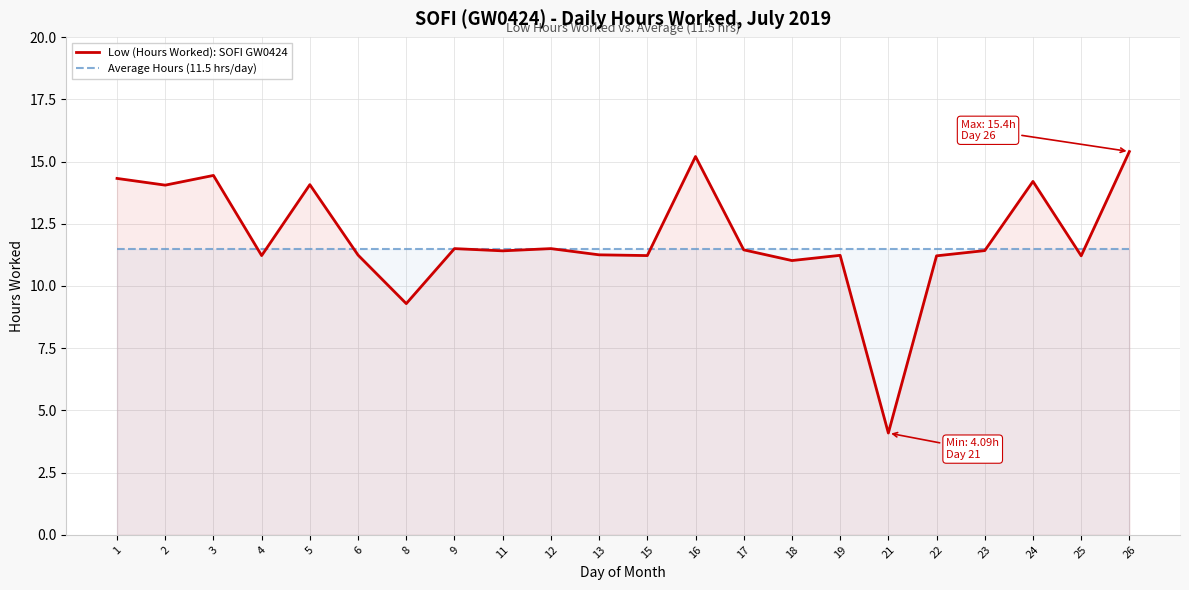

In Low (Hours Worked): SOFI GW0424, how many points are lower than both neighbors (excluding endpoints)?

8